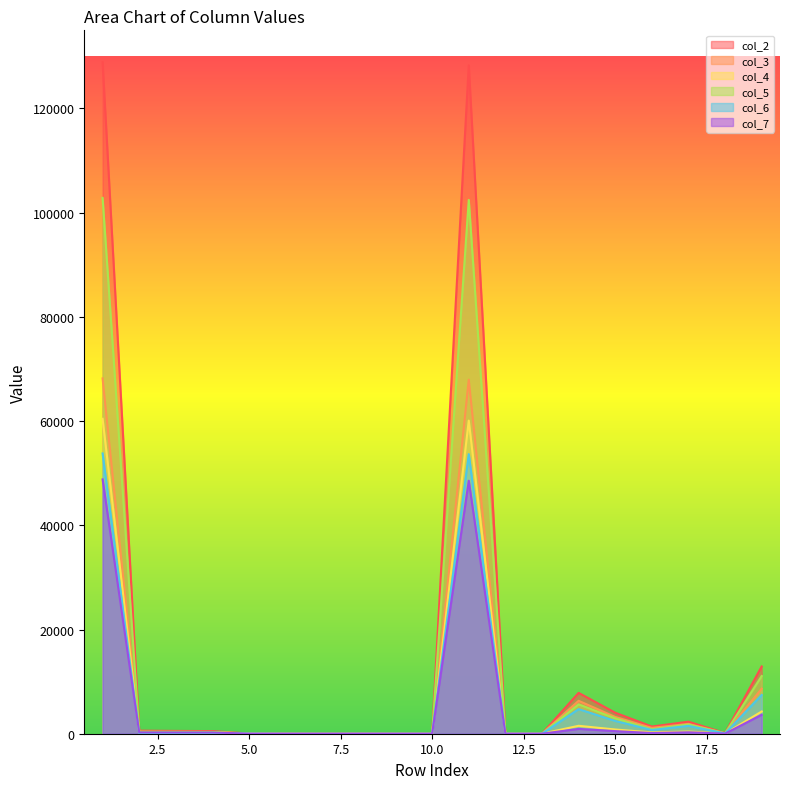

Which series has the largest total across all categories?

col_2